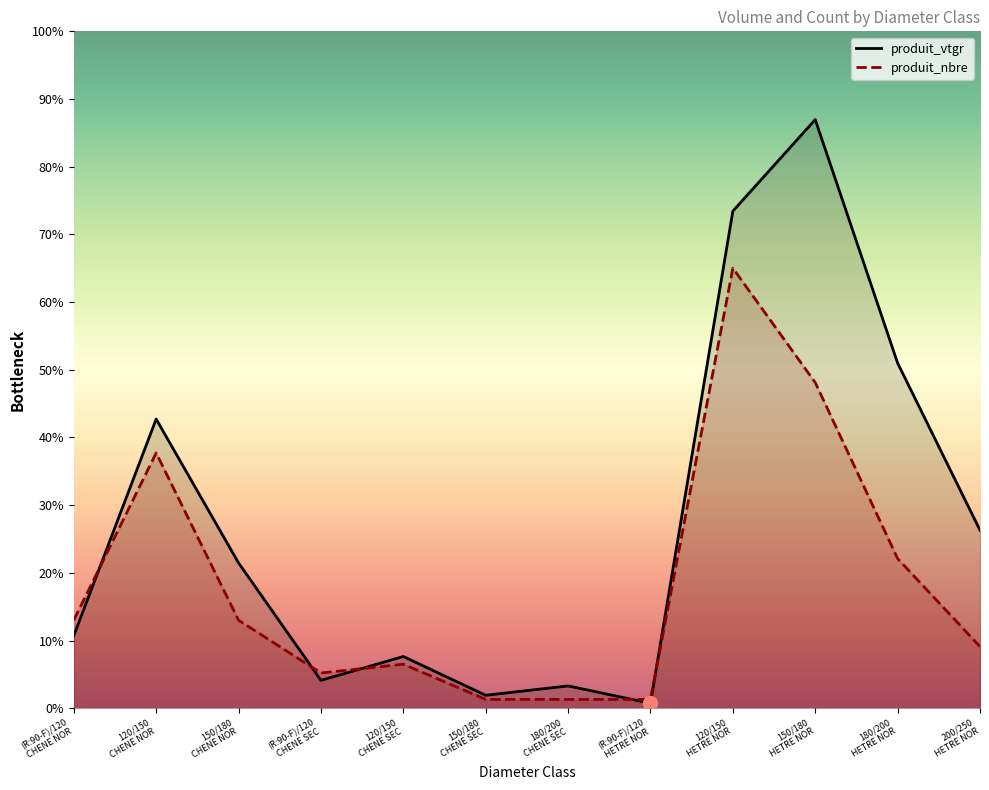

Is the value of produit_nbre at 120/150 HETRE NOR greater than the value of produit_vtgr at 120/150 HETRE NOR?

No